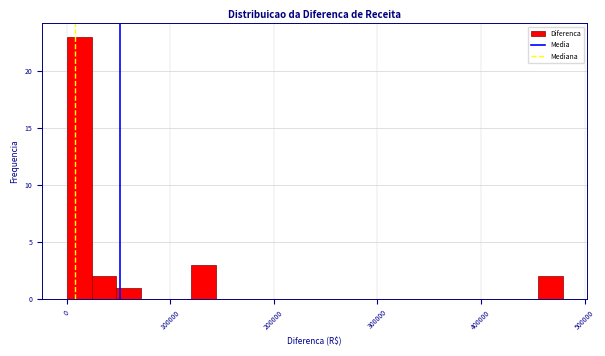

Around what value on the x-axis is the tallest bar? Give the approximate position of its centre, as read against the axis.

10000